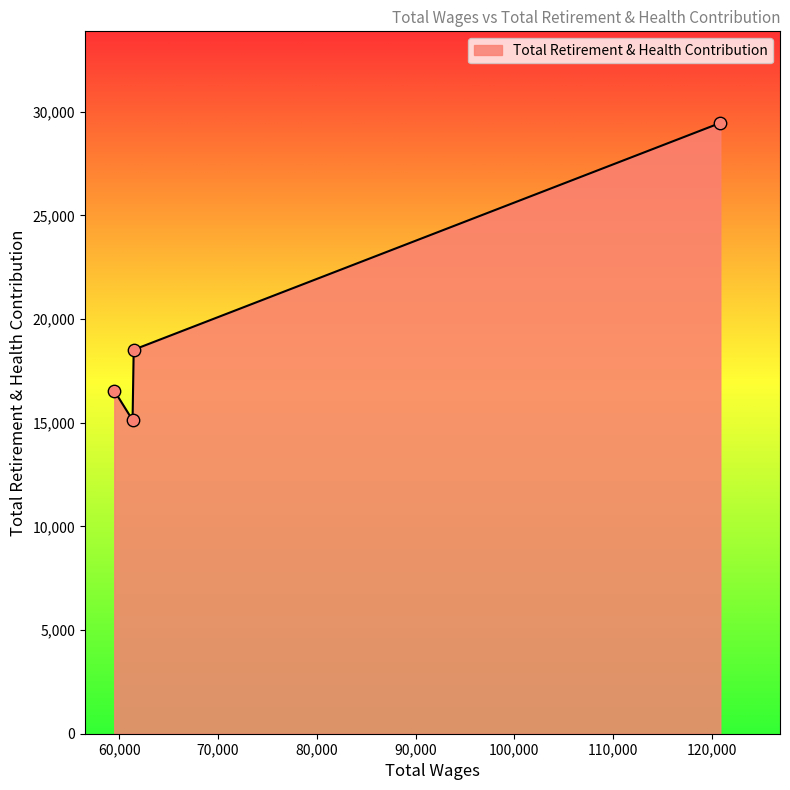

What is the difference between the second highest and minimum values?

3394